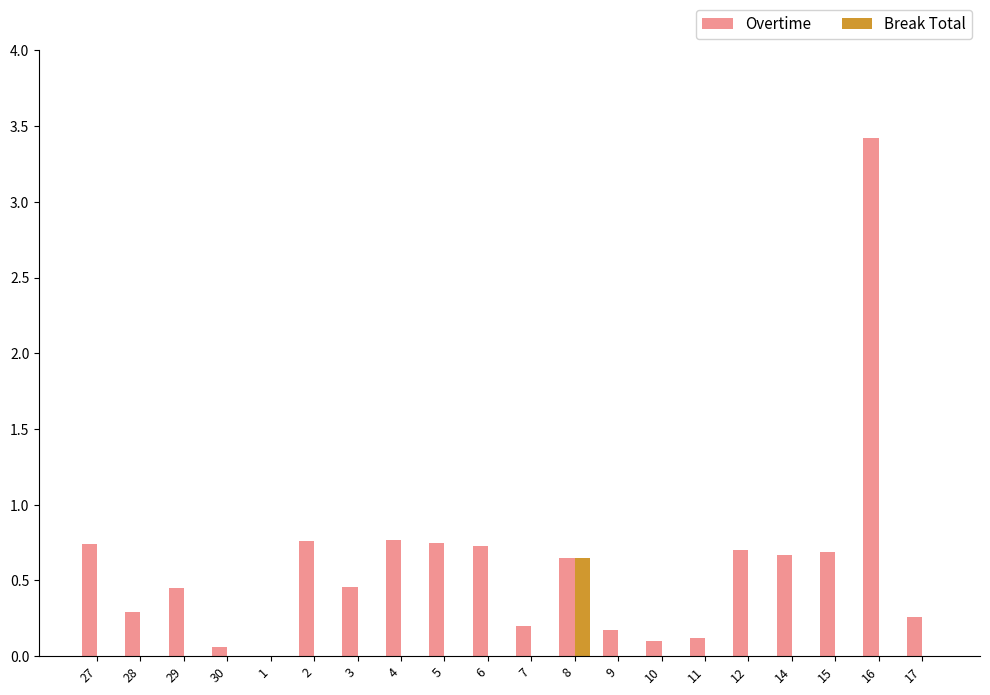

The Break Total series shows -0.2 at 5. True or false?

False